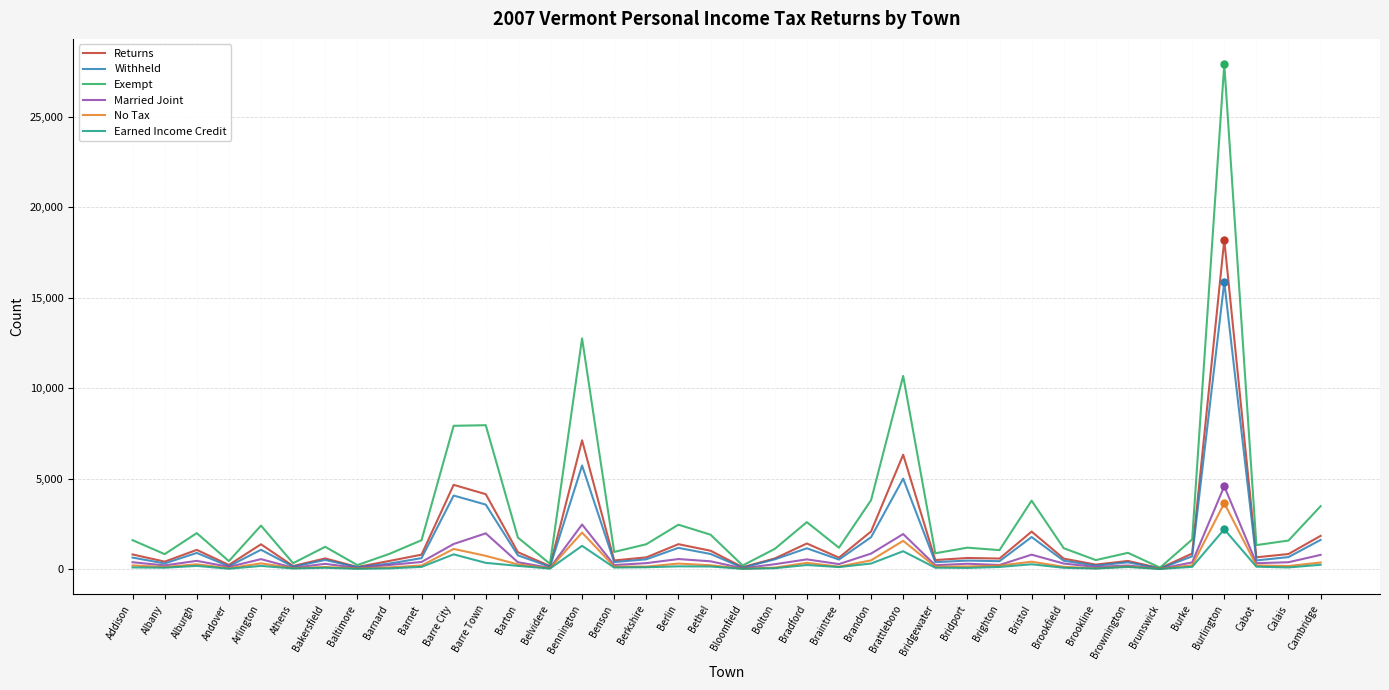

How many distinct data groups are displayed?

6